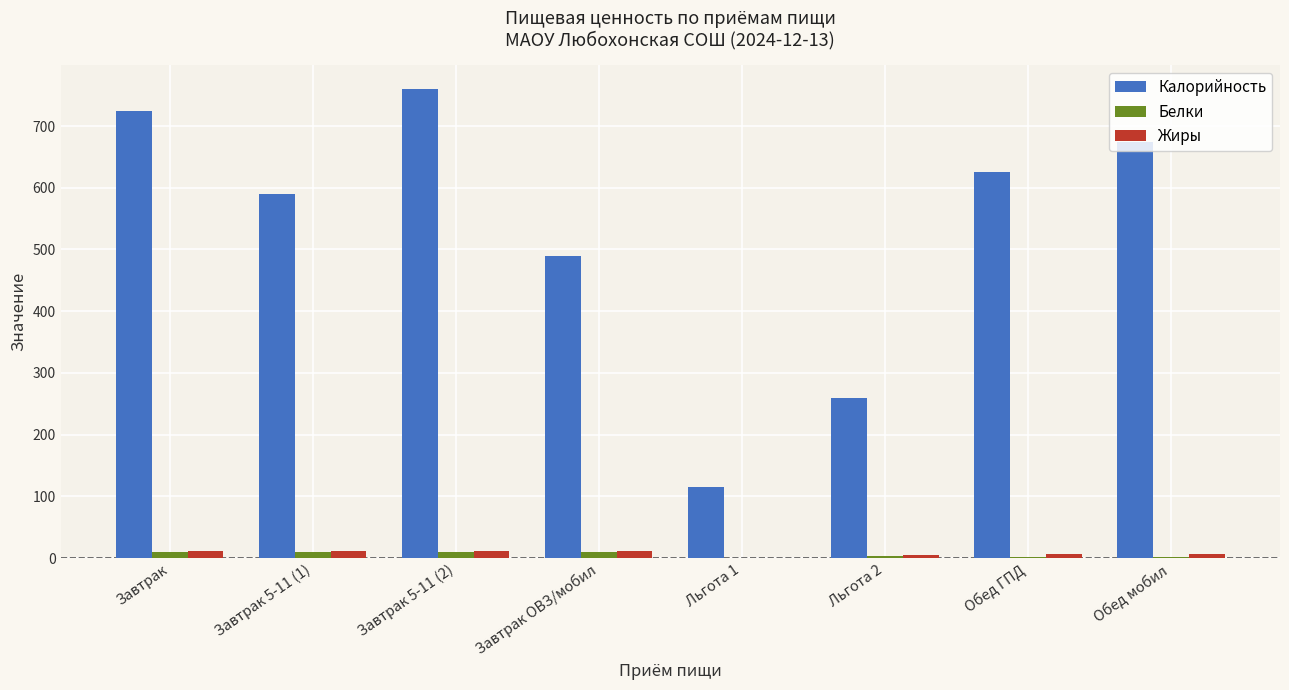

Which series changed the most between Завтрак 5-11 (1) and Завтрак 5-11 (2)?

Калорийность